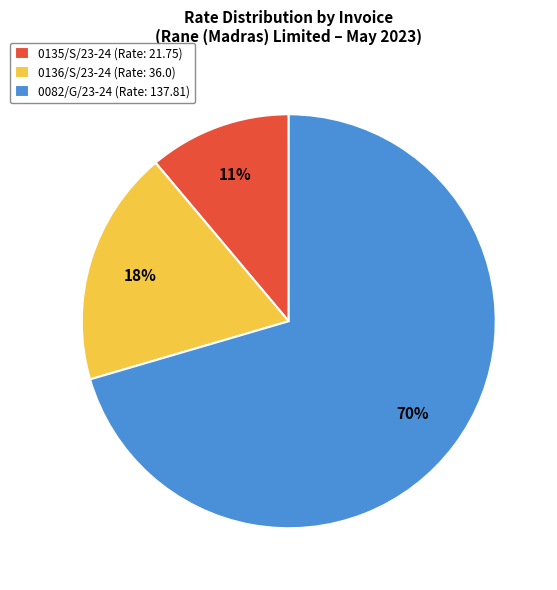

Which category has the smallest portion of the pie?

0135/S/23-24